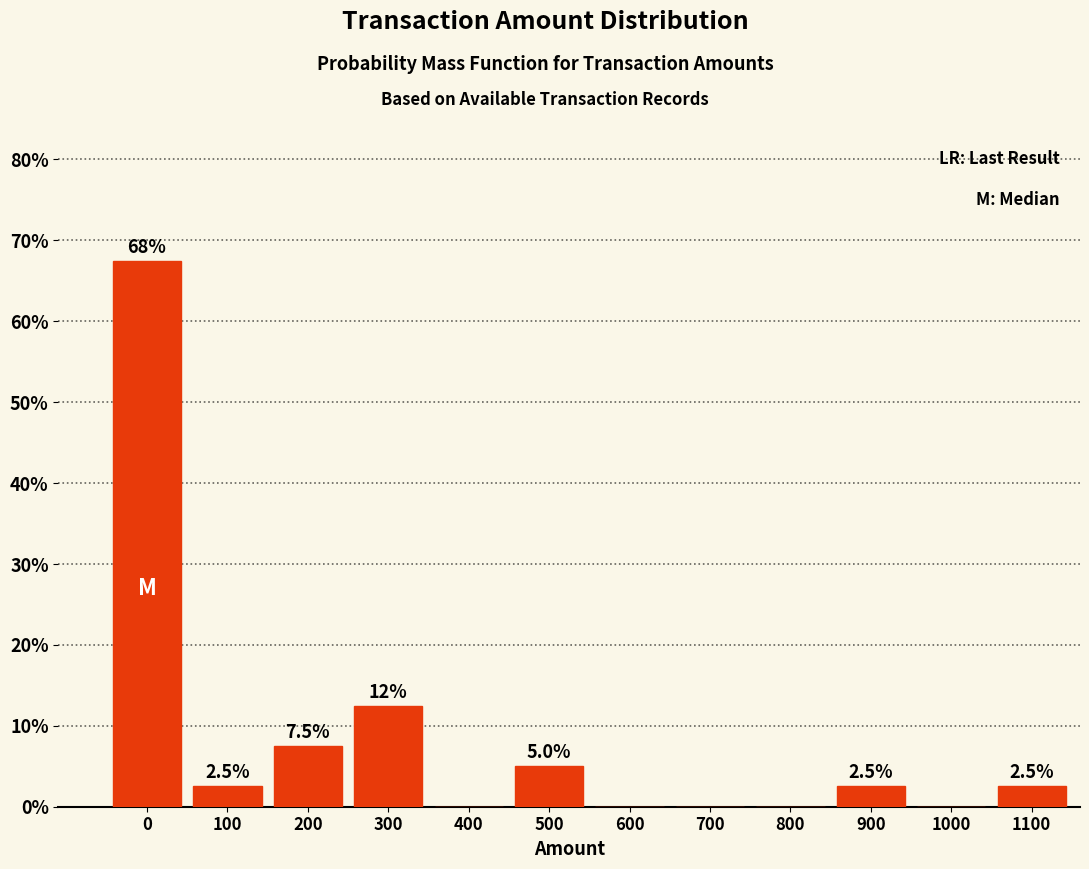

Reading left to right, what are all the values shown in this chart?

0=67.5	100=2.5	200=7.5	300=12.5	400=0.0	500=5.0	600=0.0	700=0.0	800=0.0	900=2.5	1000=0.0	1100=2.5